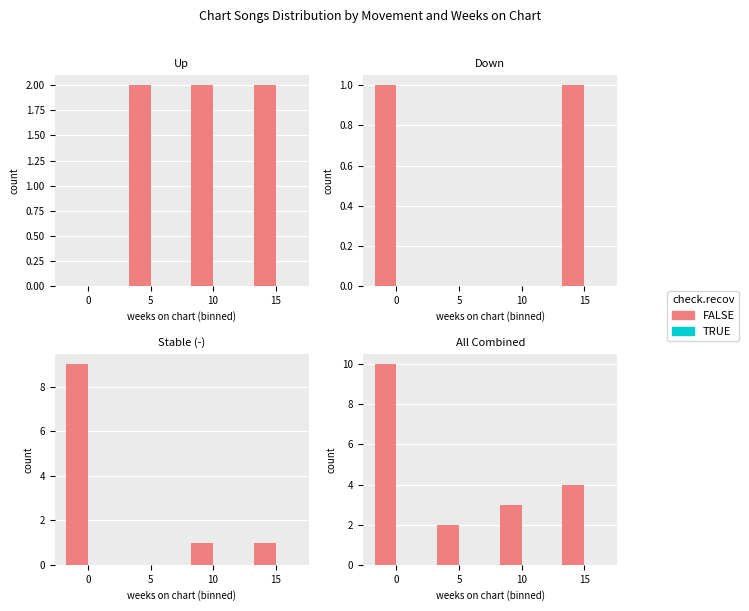

How many series are shown in this chart?

2